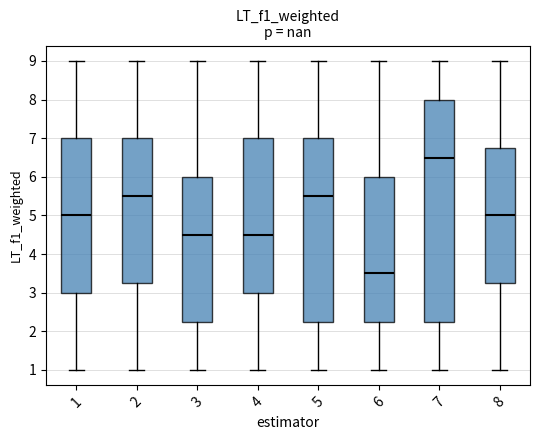

Which box is the tallest, from its lower edge to its upper edge?

7